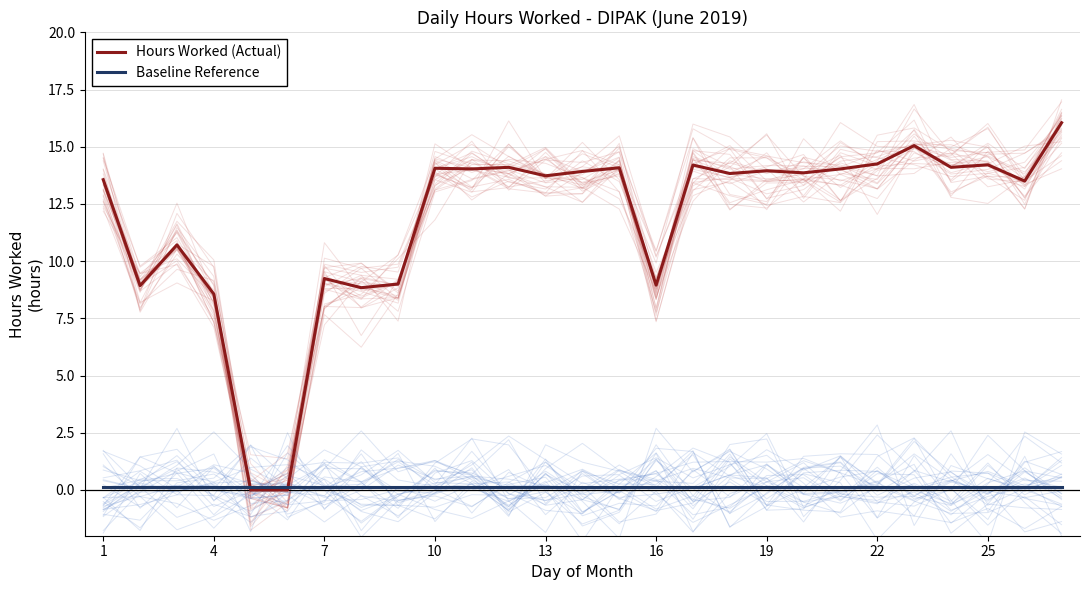

The Baseline Reference series shows 0.1 at 7. True or false?

True